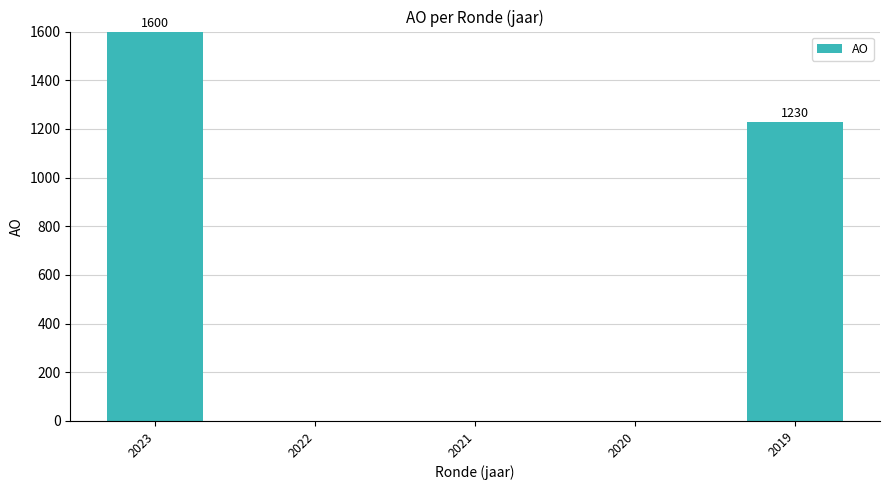

Which has a higher value, 2023 or 2022?

2023